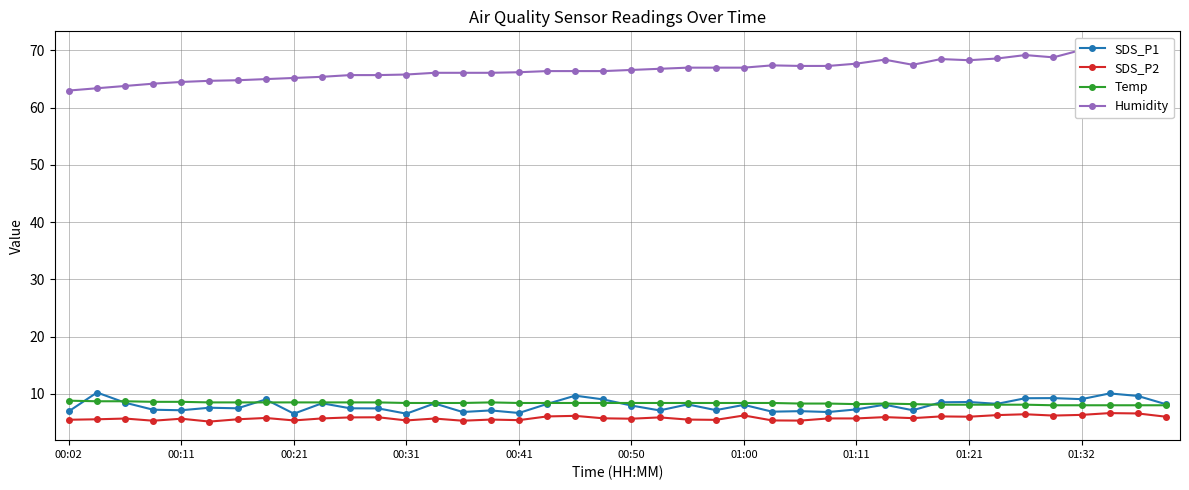

True or false: SDS_P1 has more than 1 interior local peaks.

True